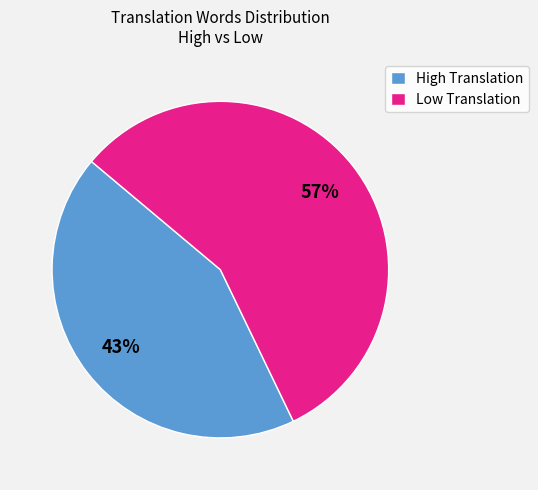

Which slice is the smallest?

High Translation